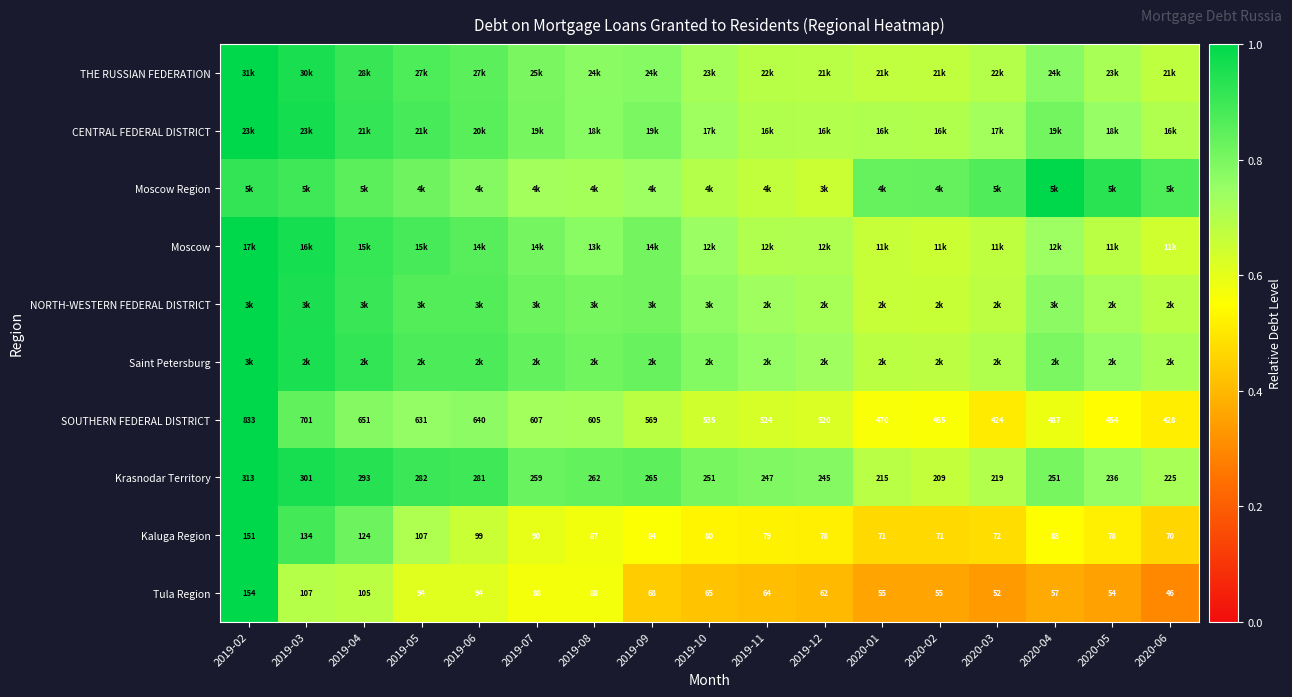

Which category has the highest value across all series?

2019-02